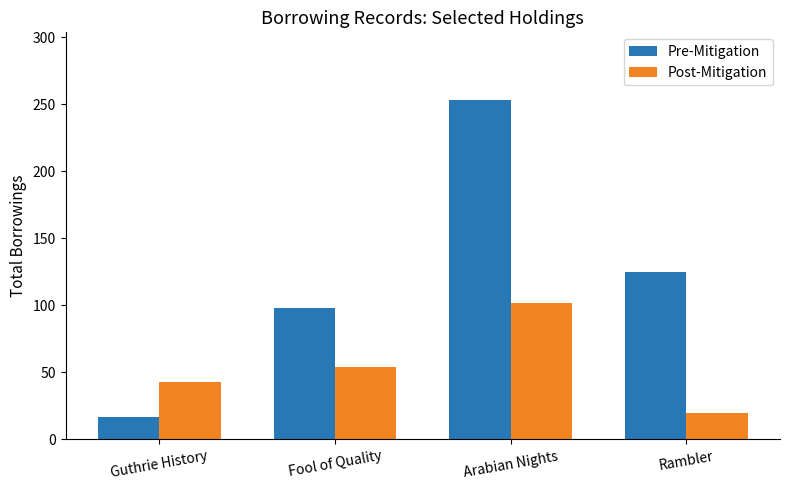

Reading left to right, transcribe all the data shown in this chart.

Pre-Mitigation: Guthrie History=17	Fool of Quality=98	Arabian Nights=253	Rambler=125
Post-Mitigation: Guthrie History=43	Fool of Quality=54	Arabian Nights=102	Rambler=20